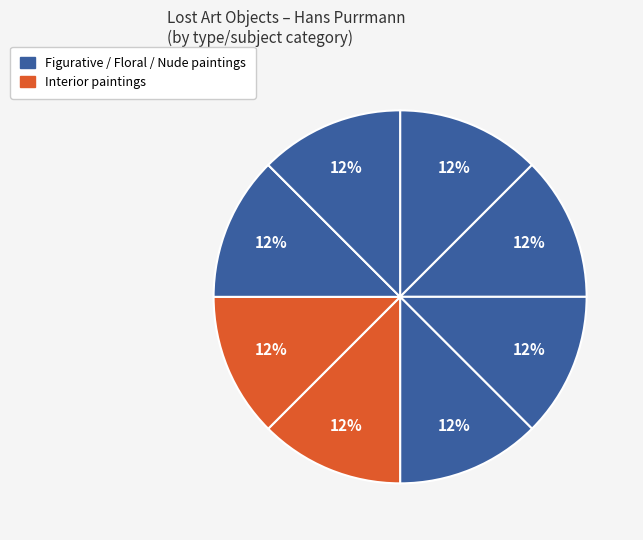

Count the number of slices in the pie.

8